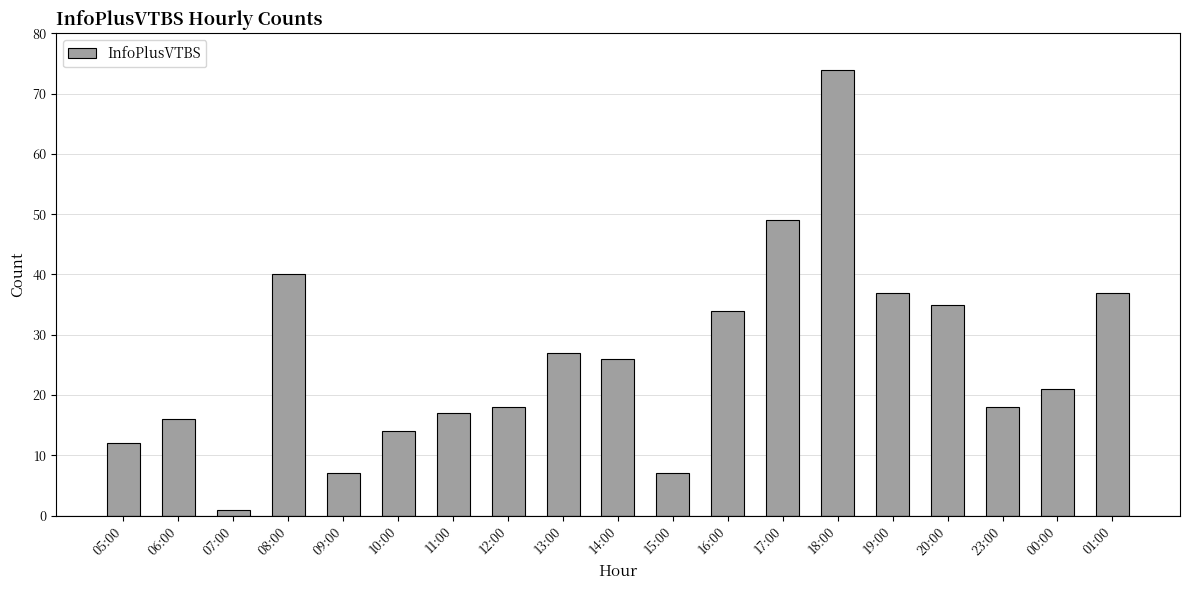

What is the change in value from 05:00 to 23:00?

+6